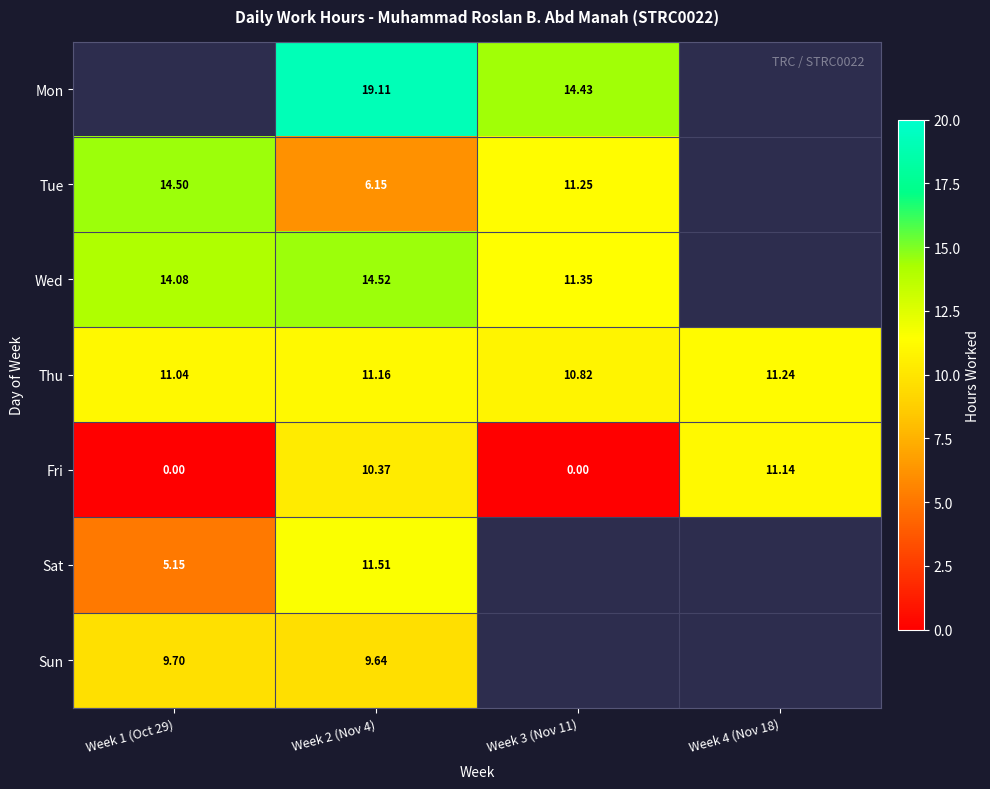

What is the minimum value for Thu?

10.8